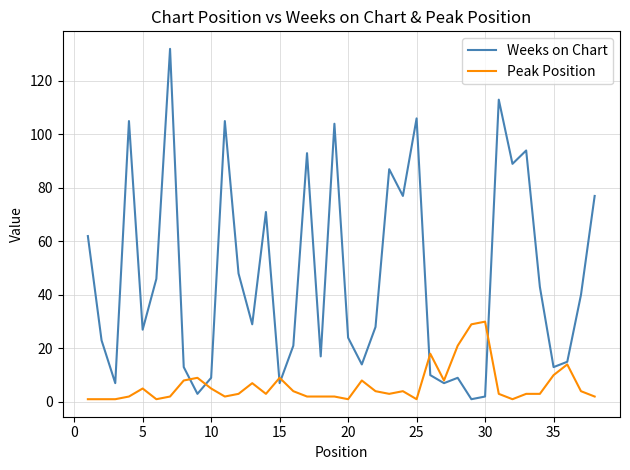

Which series has the largest range (max minus min)?

Weeks on Chart